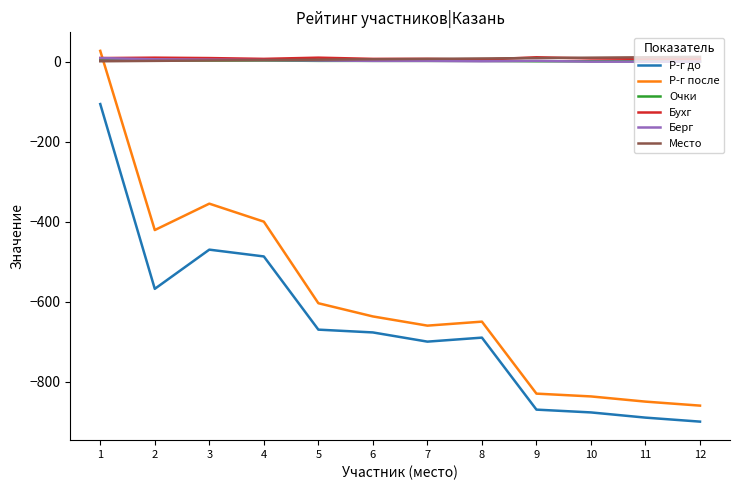

What are all the series names shown in the legend?

Р-г до, Р-г после, Очки, Бухг, Берг, Место